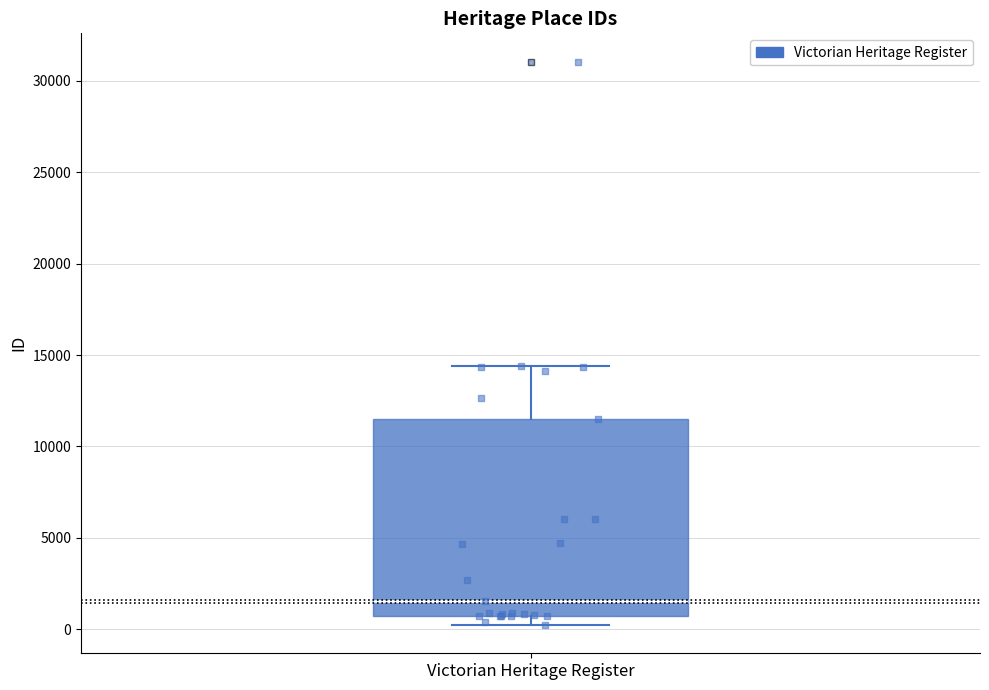

Read this box plot against the y-axis: the position of the median line, the range covered by the box, and the ends of both whiskers. The values are not printed on the chart, so give them approximately, as read against the axis.

median 1500, box 500 to 11500, whiskers 0 to 14500